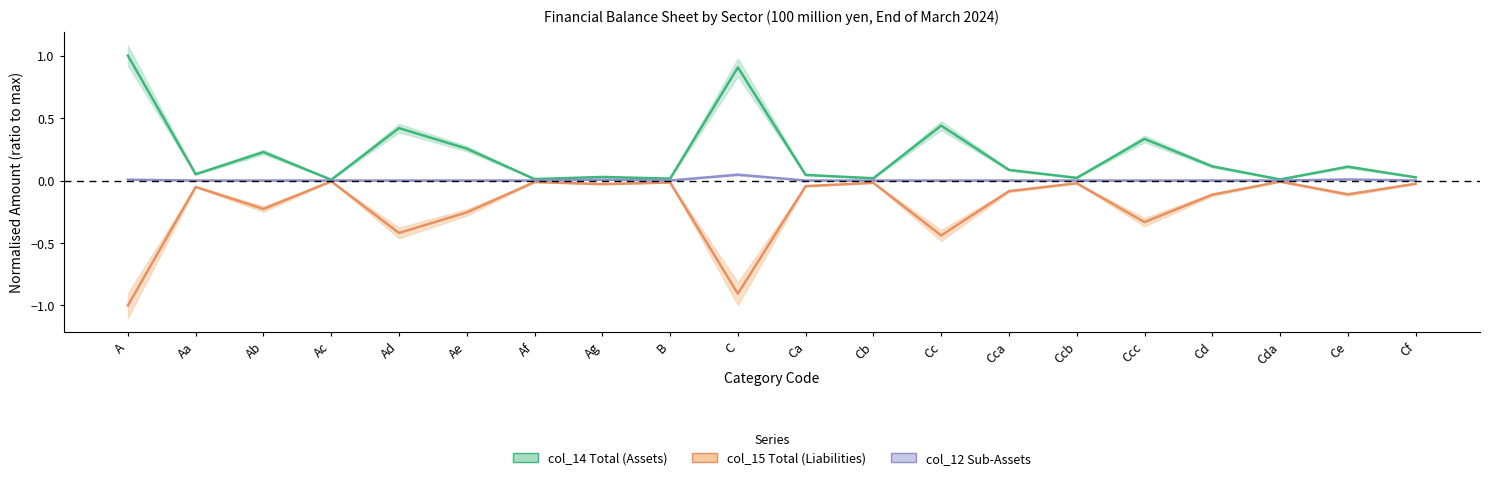

True or false: col_12 (Assets sub) and col_15 (Liabilities) cross at least once.

False